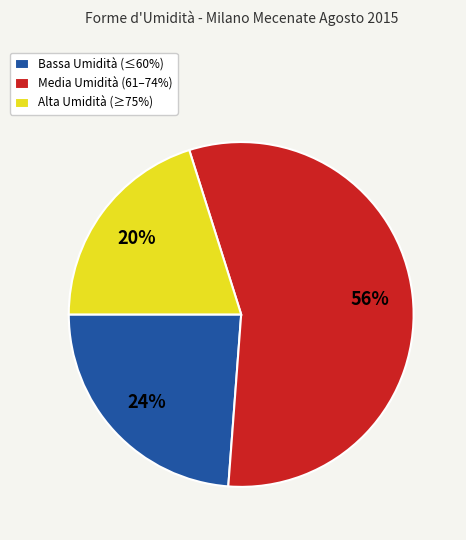

Combined, do Bassa Umidità (≤60%) and Alta Umidità (≥75%) account for over 50%?

No